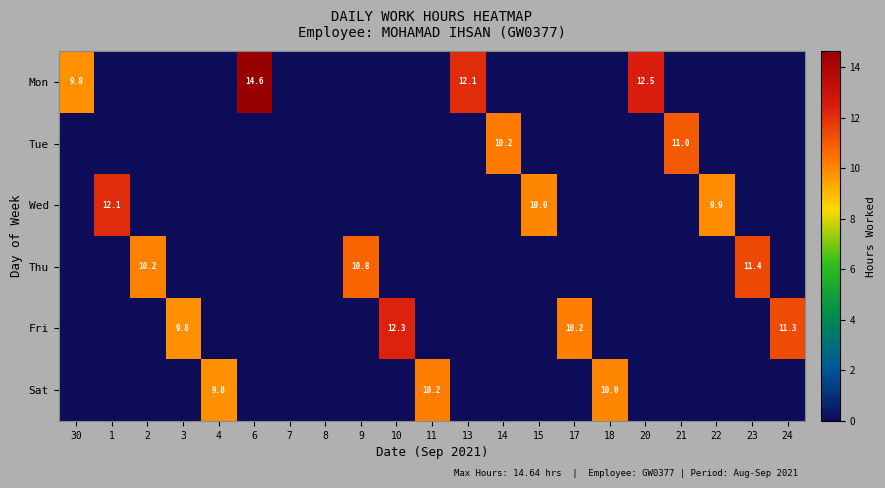

Is it true that Wed equals 14.7 at 22?

False